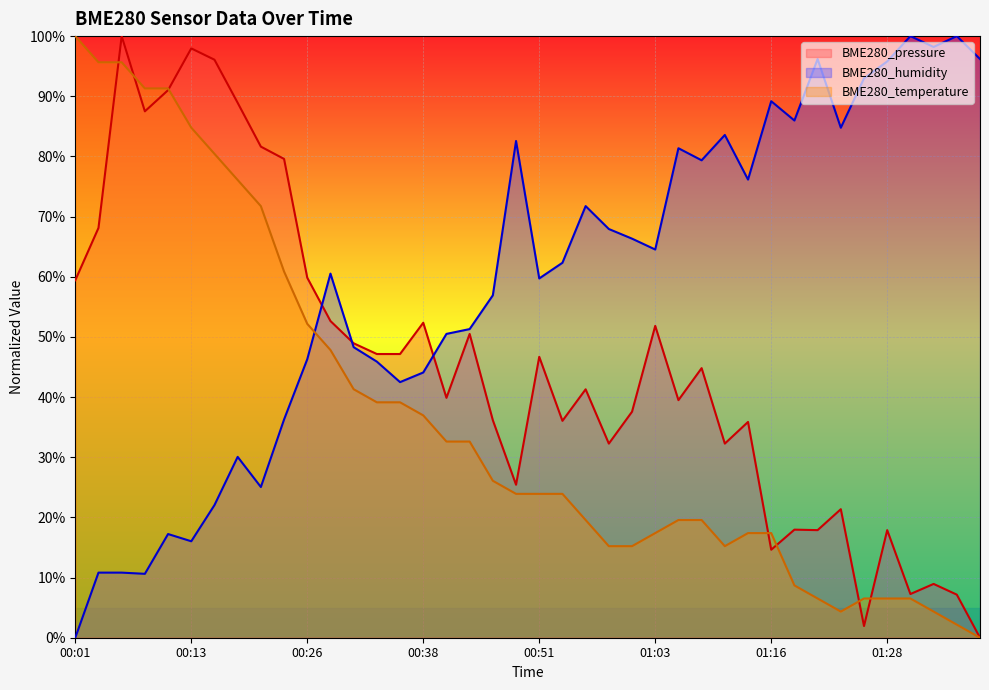

Which series changed the most between 00:28 and 01:16?

BME280_pressure